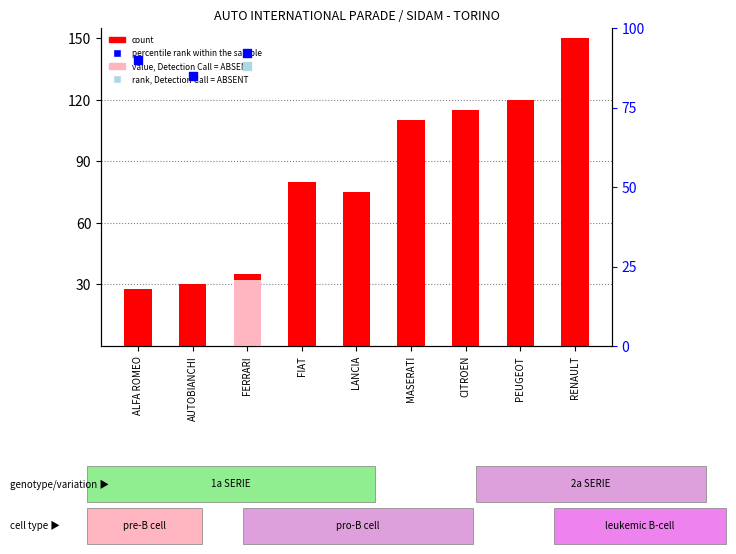

Which series reaches the maximum Y coordinate?

count